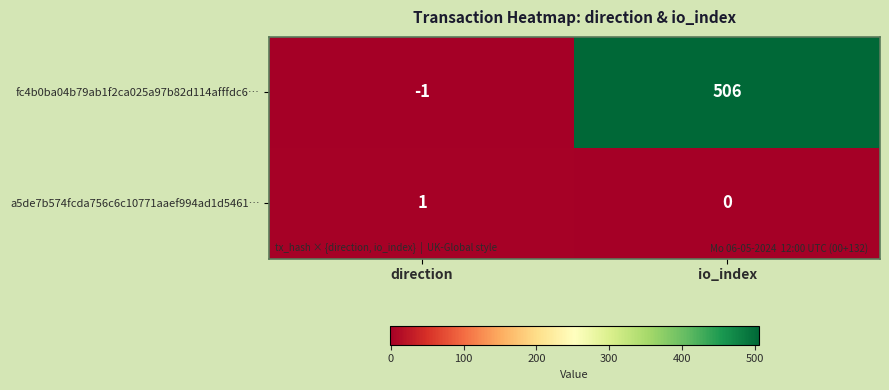

True or false: a5de7b574fcda756c6c10771aaef994ad1d5461… has a value of 1 at direction.

True